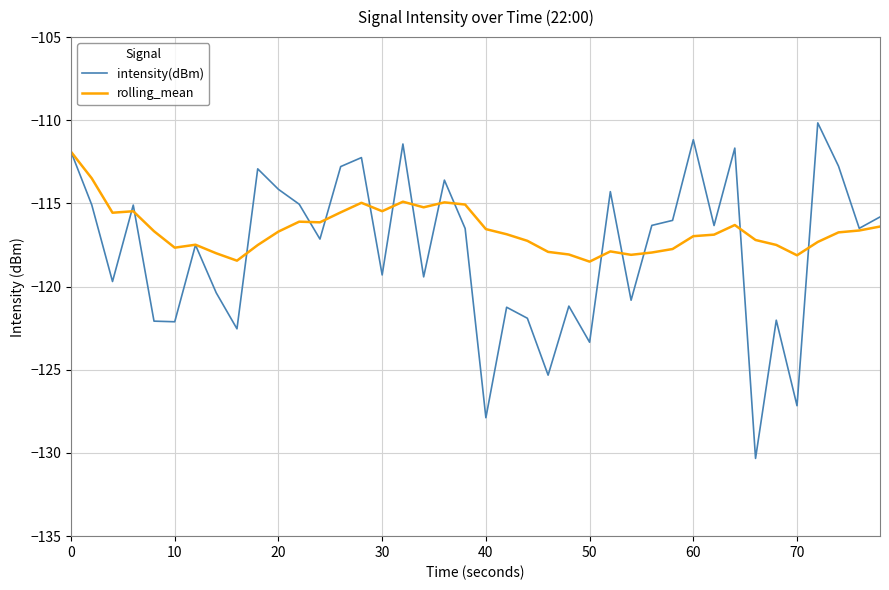

What is the minimum value shown in the chart?

-130.3